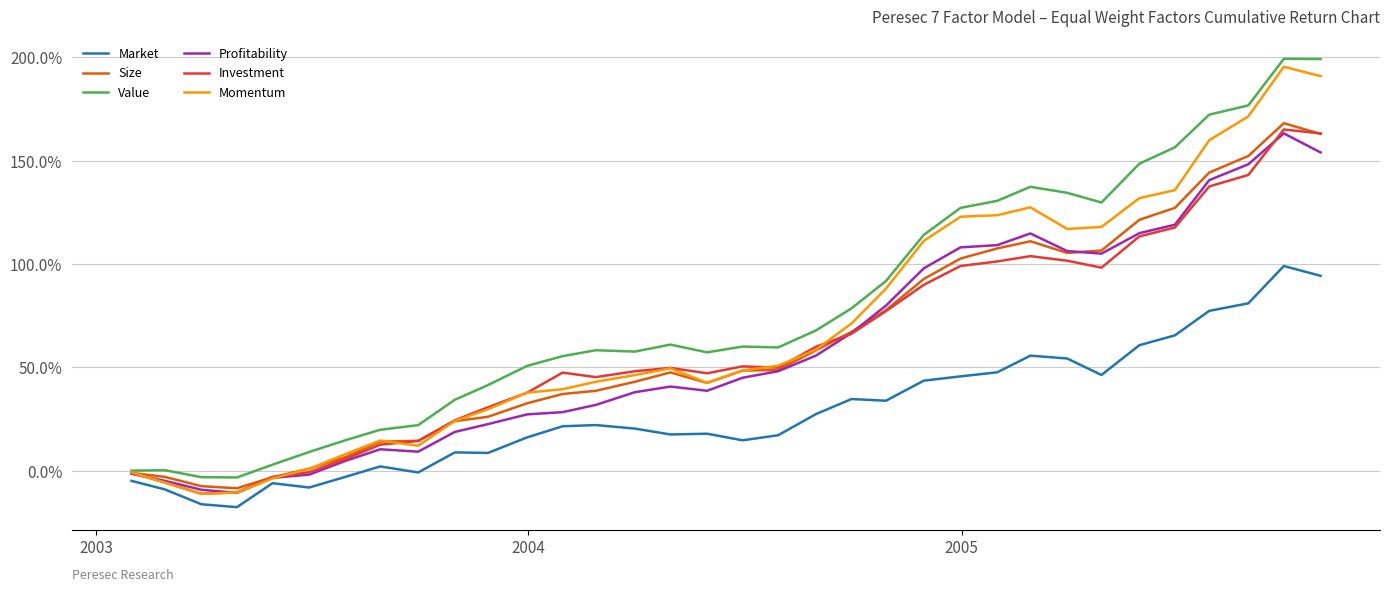

Which series has the widest spread of values?

Momentum